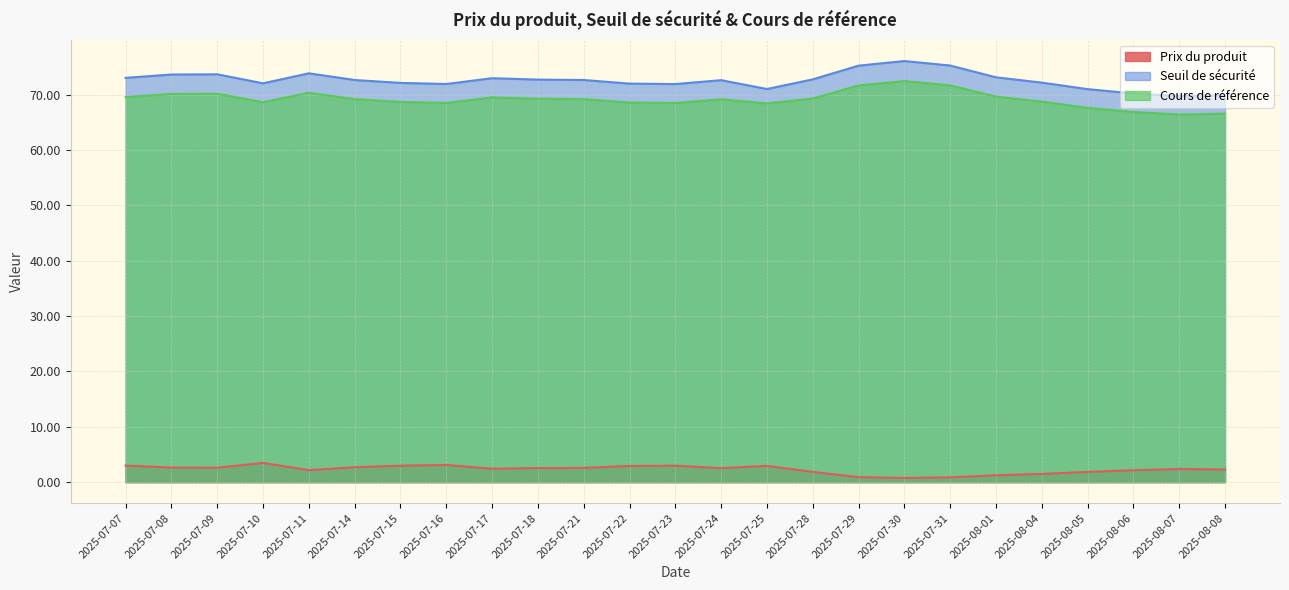

True or false: Prix du produit has more than 2 interior local peaks.

True